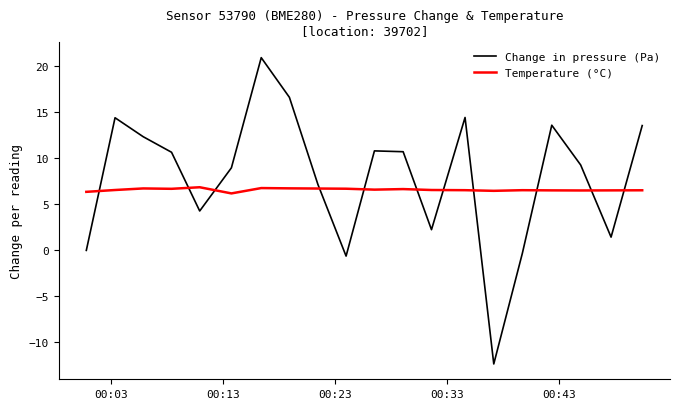

How many times do Change in pressure (Pa) and Temperature (°C) cross each other?

11